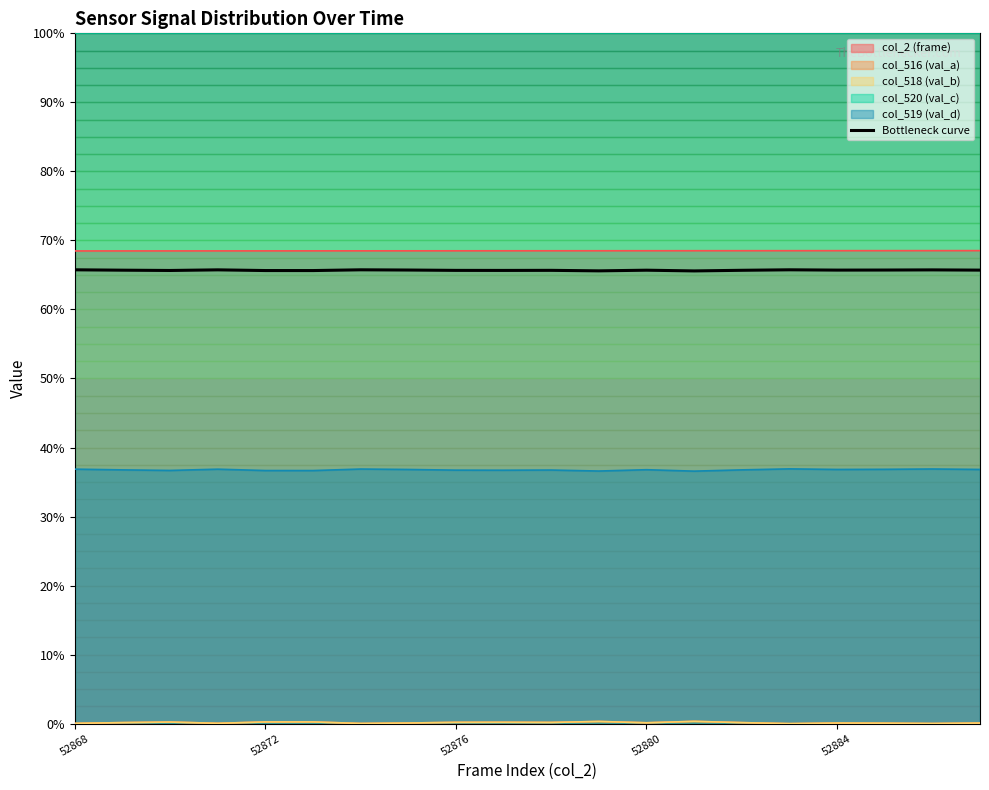

How many lines are shown in the chart?

1